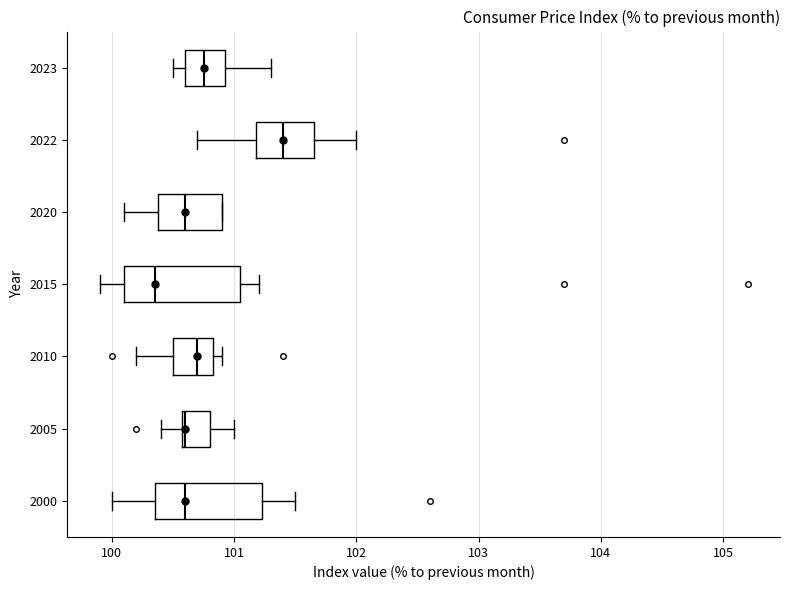

Which box's median line is the furthest to the right?

2022